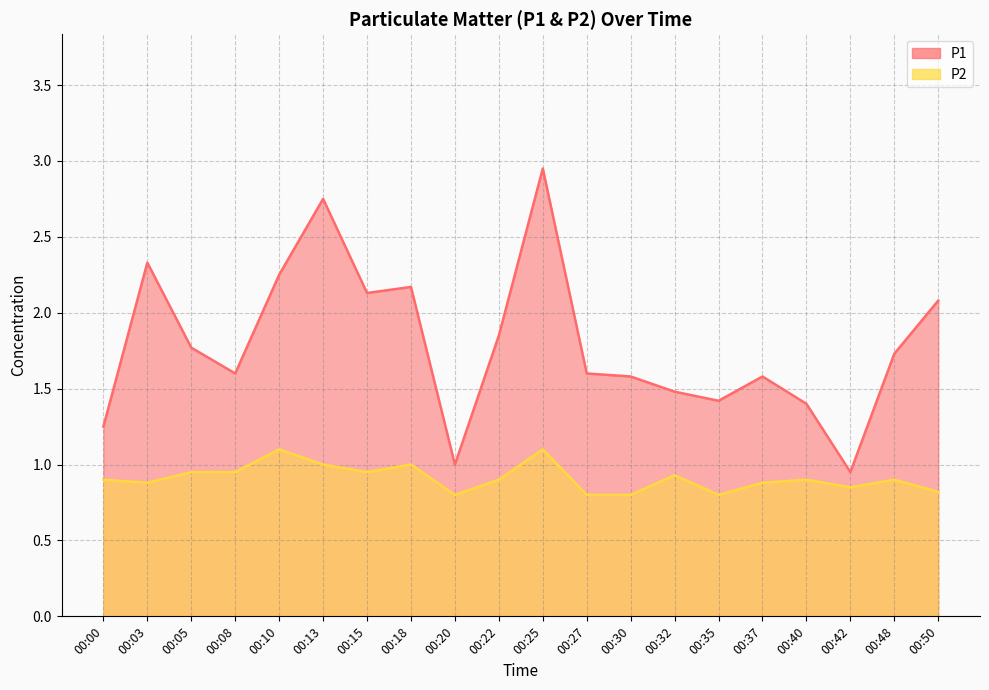

True or false: P2 and P1 cross at least once.

False